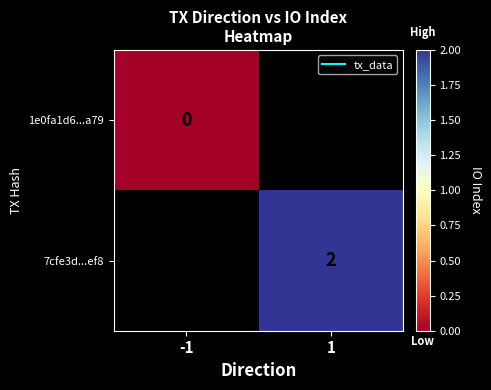

Which category has the highest value across all series?

1